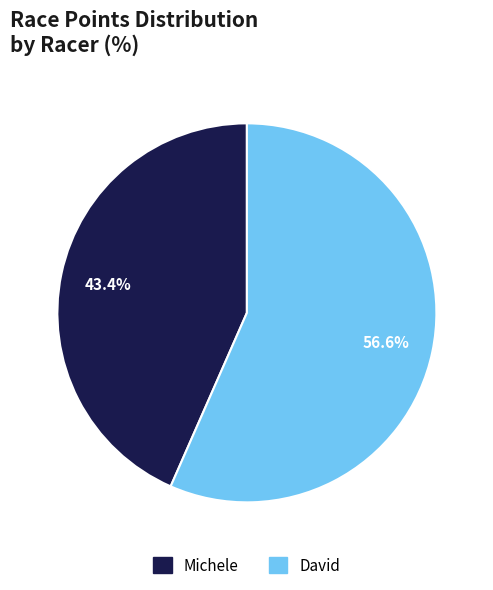

True or false: David accounts for 57% of the total.

True